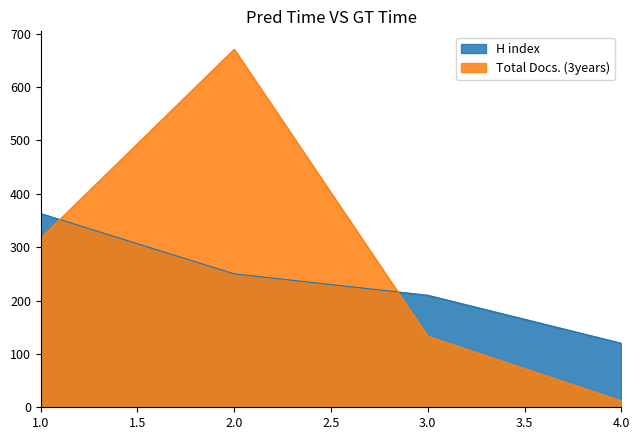

Is the value of H index at 4.0 greater than the value of Total Docs. (3years) at 3.0?

No